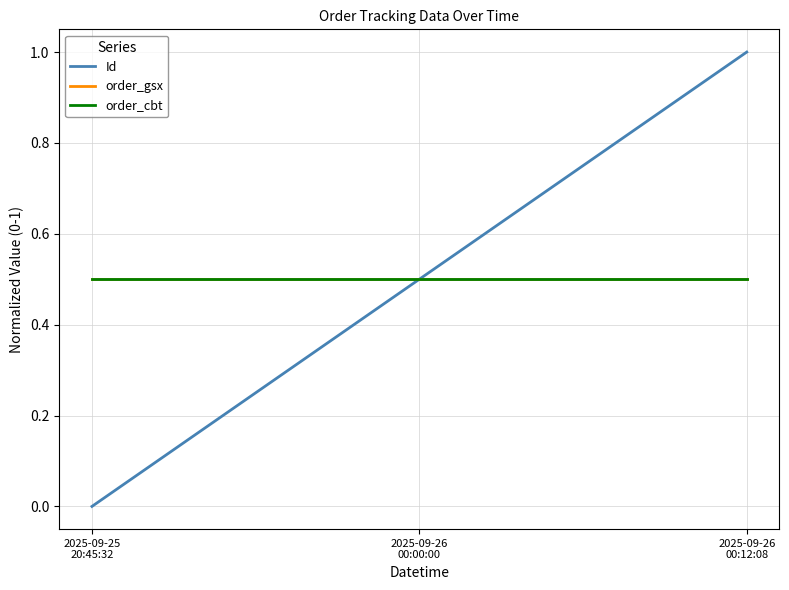

What is the total value across all series at 2025-09-25
20:45:32?

1.0